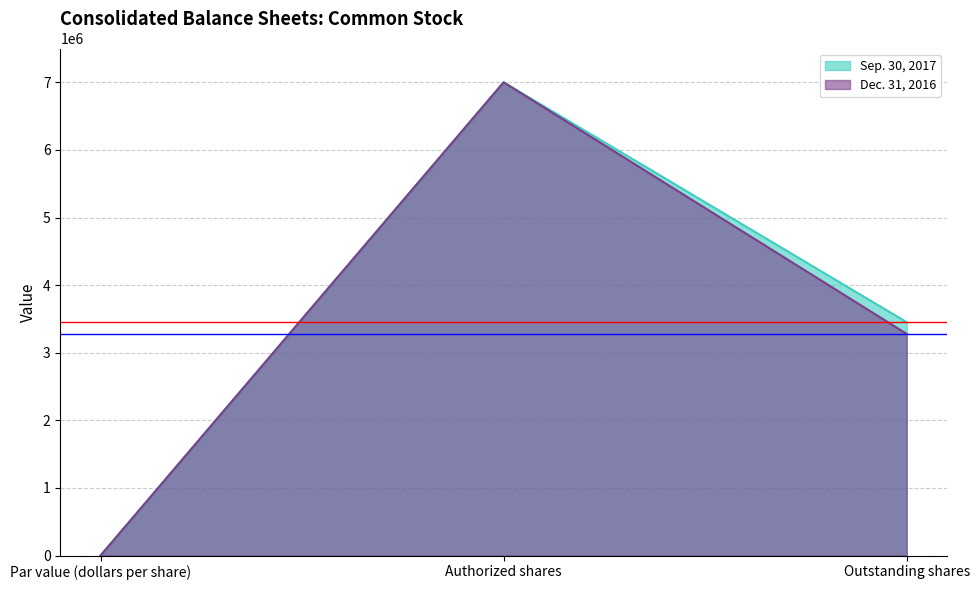

Which series has the widest spread of values?

Sep. 30, 2017